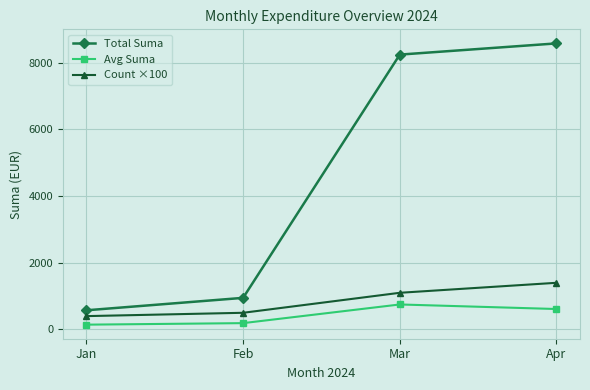

What are all the series names shown in the legend?

Total Suma, Avg Suma, Count ×100